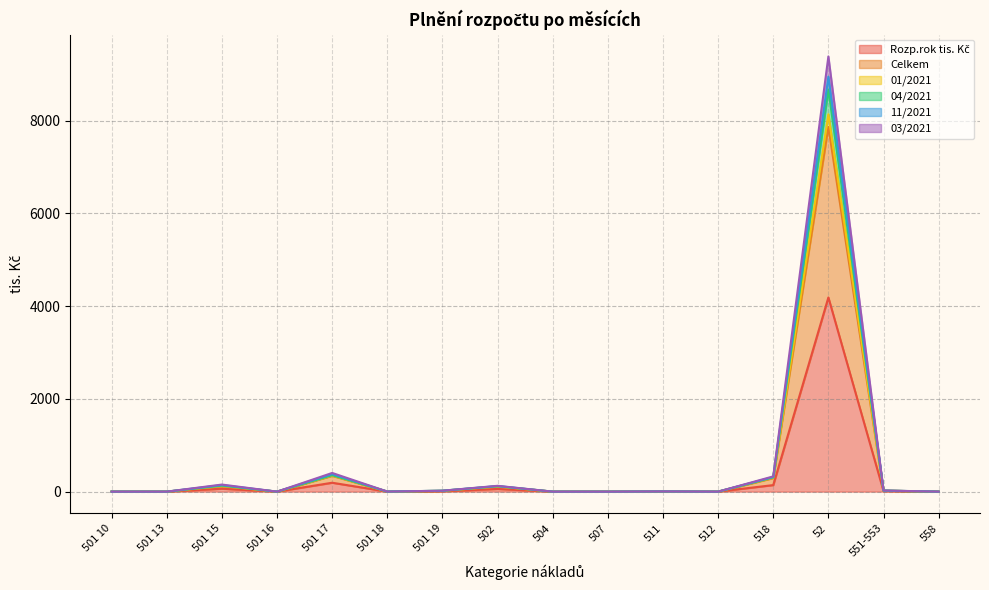

What is the average value of the Celkem series?

566.7